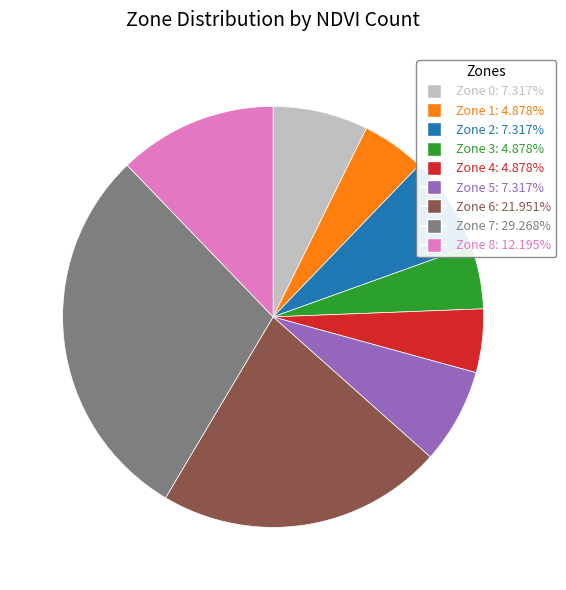

Approximately how many times larger is the value at Zone 4 compared to Zone 8?

0.4